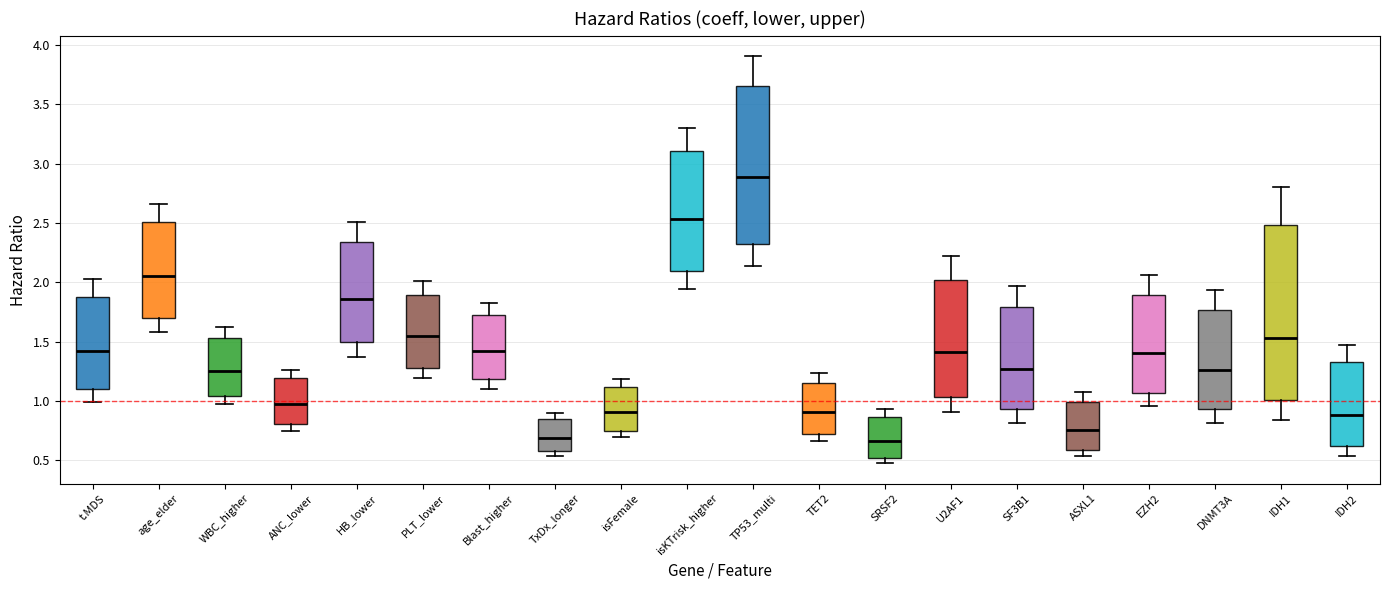

Where is the upper edge of the box for TxDx_longer on the y-axis? The values are not printed on the chart, so give them approximately, as read against the axis.

0.85